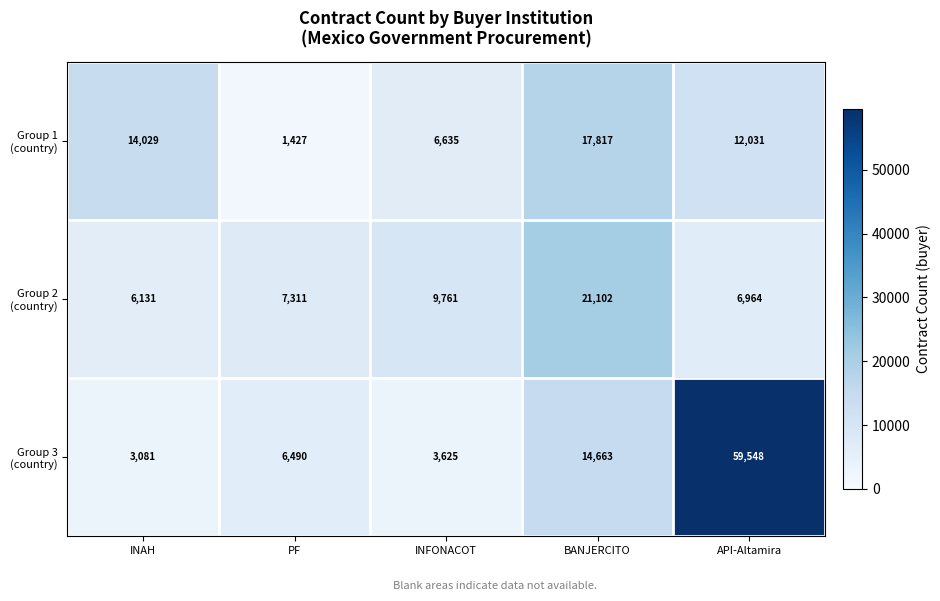

What is the greatest value displayed?

59548